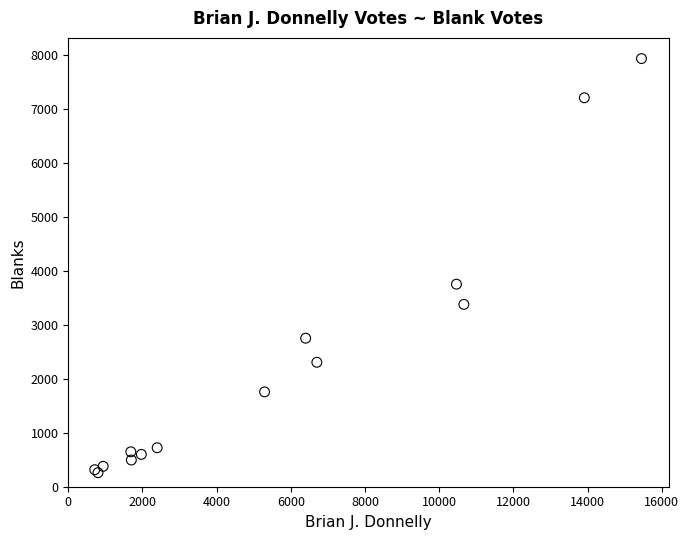

What Y value in the scatter plot is closest to 4095?

3752